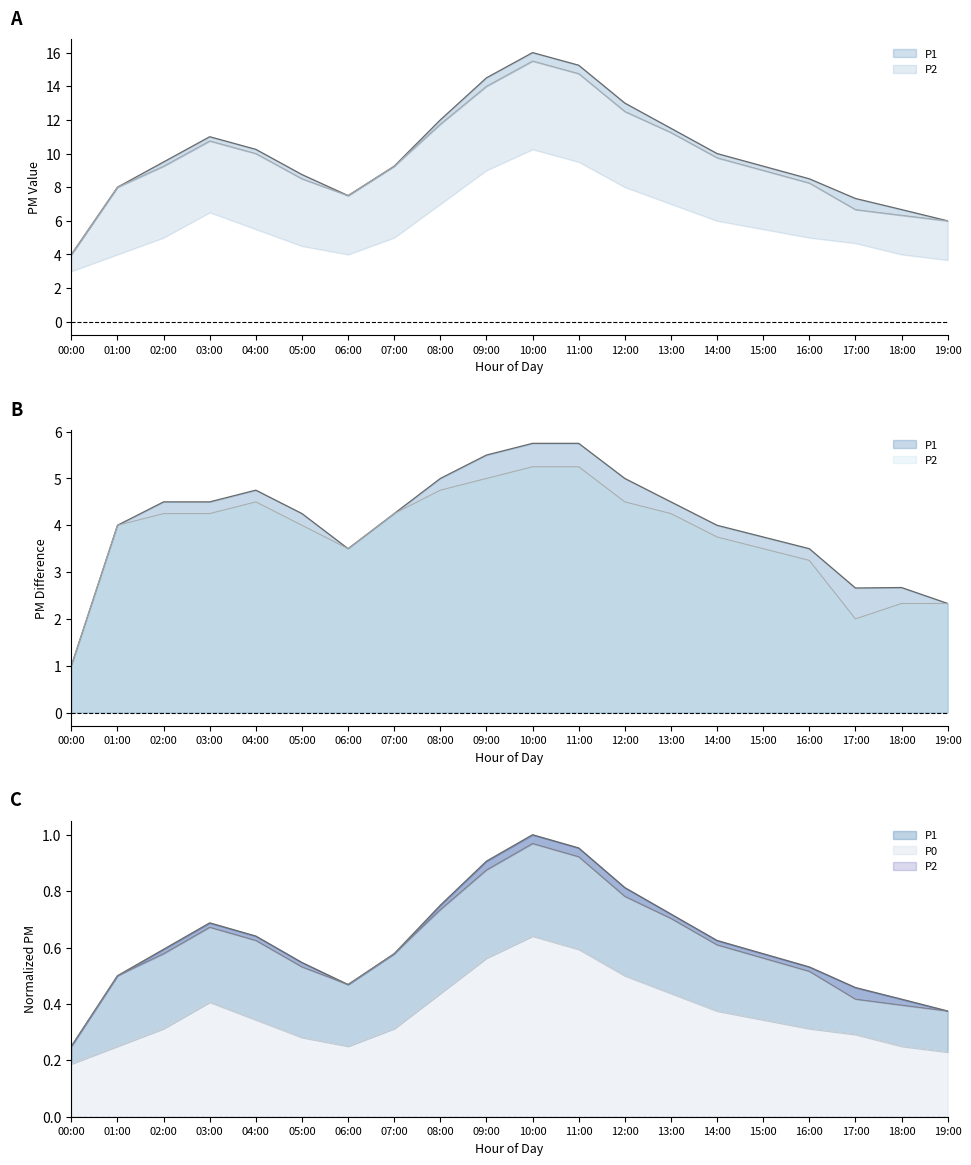

Is it true that P0 equals 0.4 at 16:00?

False